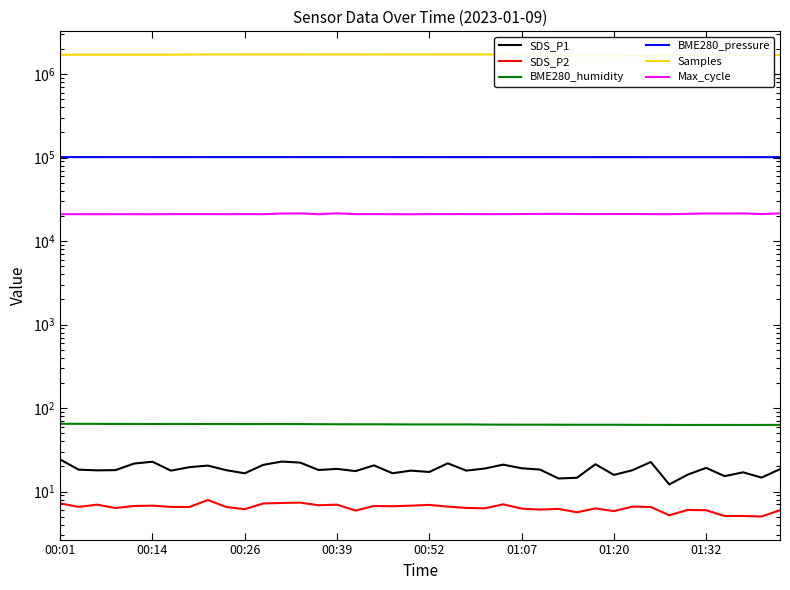

Is this an area chart (filled region under the line)?

No